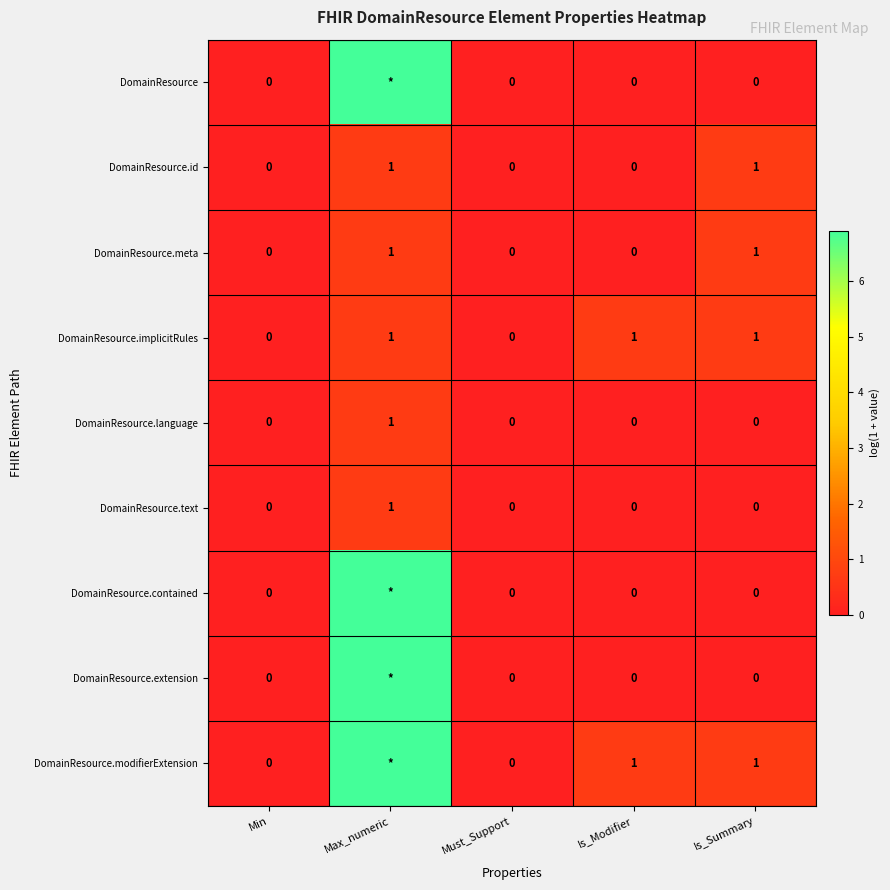

List the labels in order of DomainResource value, smallest first.

Min, Must_Support, Is_Modifier, Is_Summary, Max_numeric